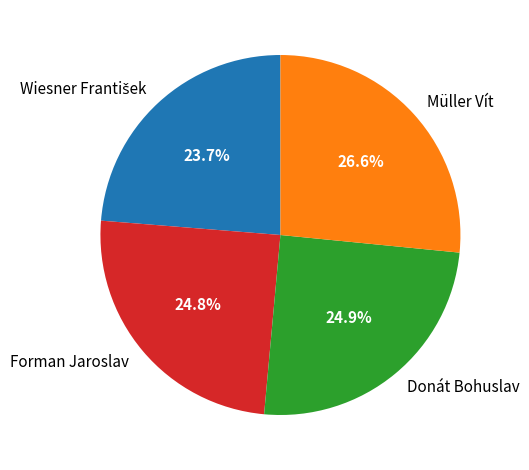

Which category has the biggest portion of the pie?

Müller Vít